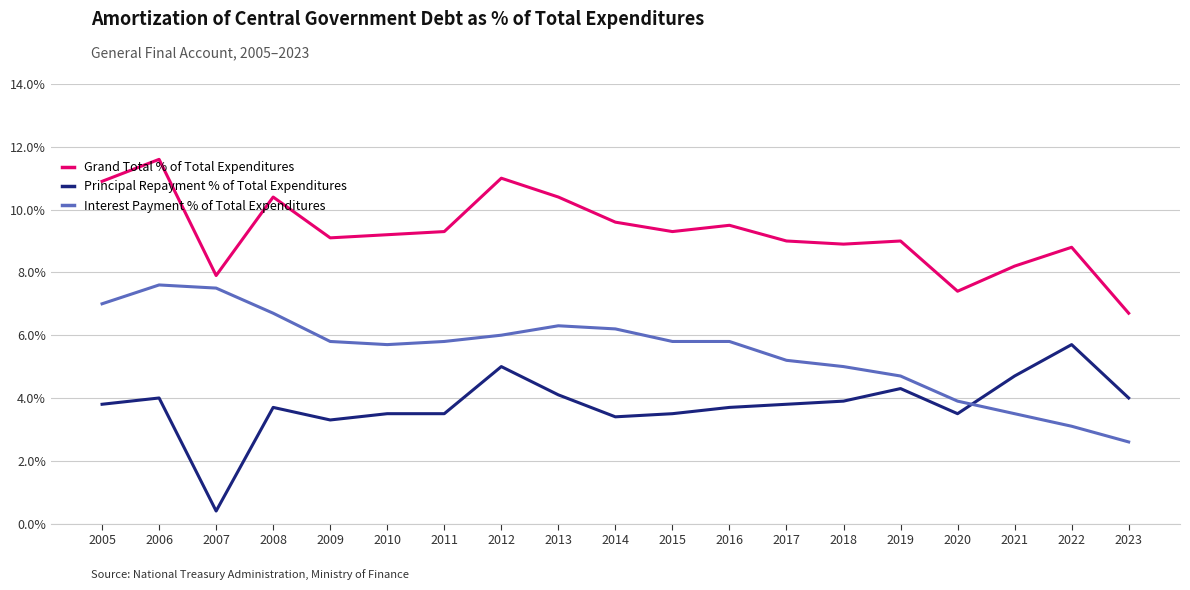

True or false: Grand Total % of Total Expenditures and Interest Payment % of Total Expenditures intersect in this chart.

False